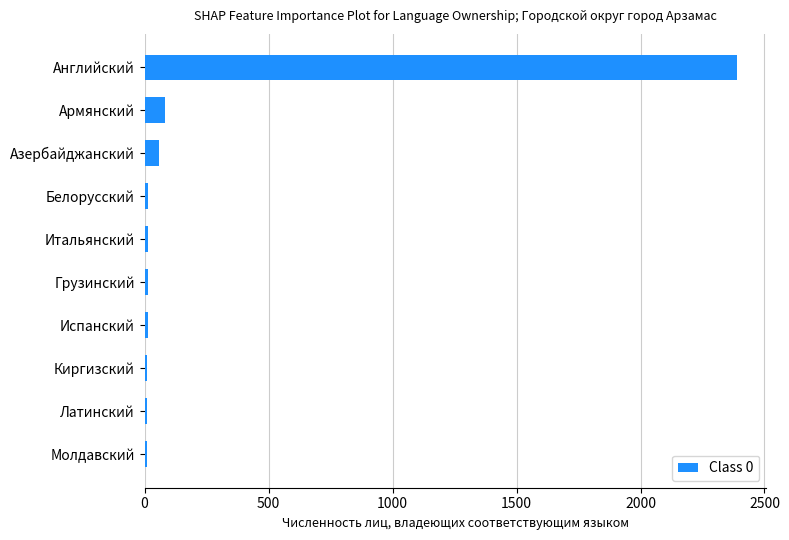

How many data points are less than 13?

4